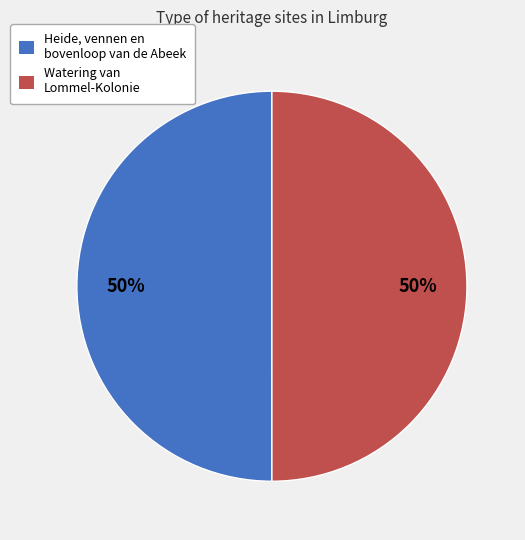

Do Heide, vennen en bovenloop van de Abeek and Watering van Lommel-Kolonie together represent more than half of the pie?

Yes